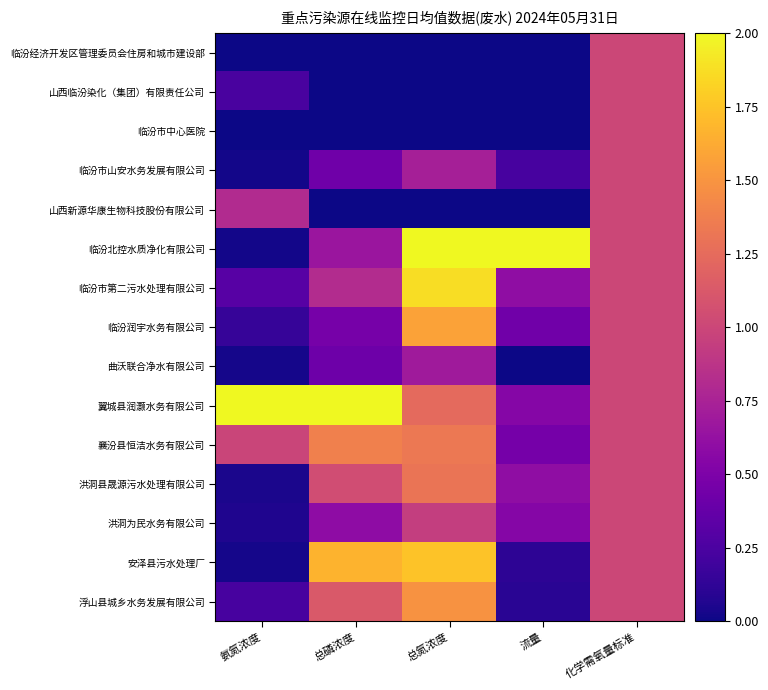

List the series in order of their peak value, highest first.

临汾北控水质净化有限公司, 翼城县润灏水务有限公司, 临汾市第二污水处理有限公司, 安泽县污水处理厂, 临汾润宇水务有限公司, 浮山县城乡水务发展有限公司, 襄汾县恒洁水务有限公司, 洪洞县晟源污水处理有限公司, 临汾经济开发区管理委员会住房和城市建设部, 山西临汾染化（集团）有限责任公司, 临汾市中心医院, 临汾市山安水务发展有限公司, 山西新源华康生物科技股份有限公司, 曲沃联合净水有限公司, 洪洞为民水务有限公司